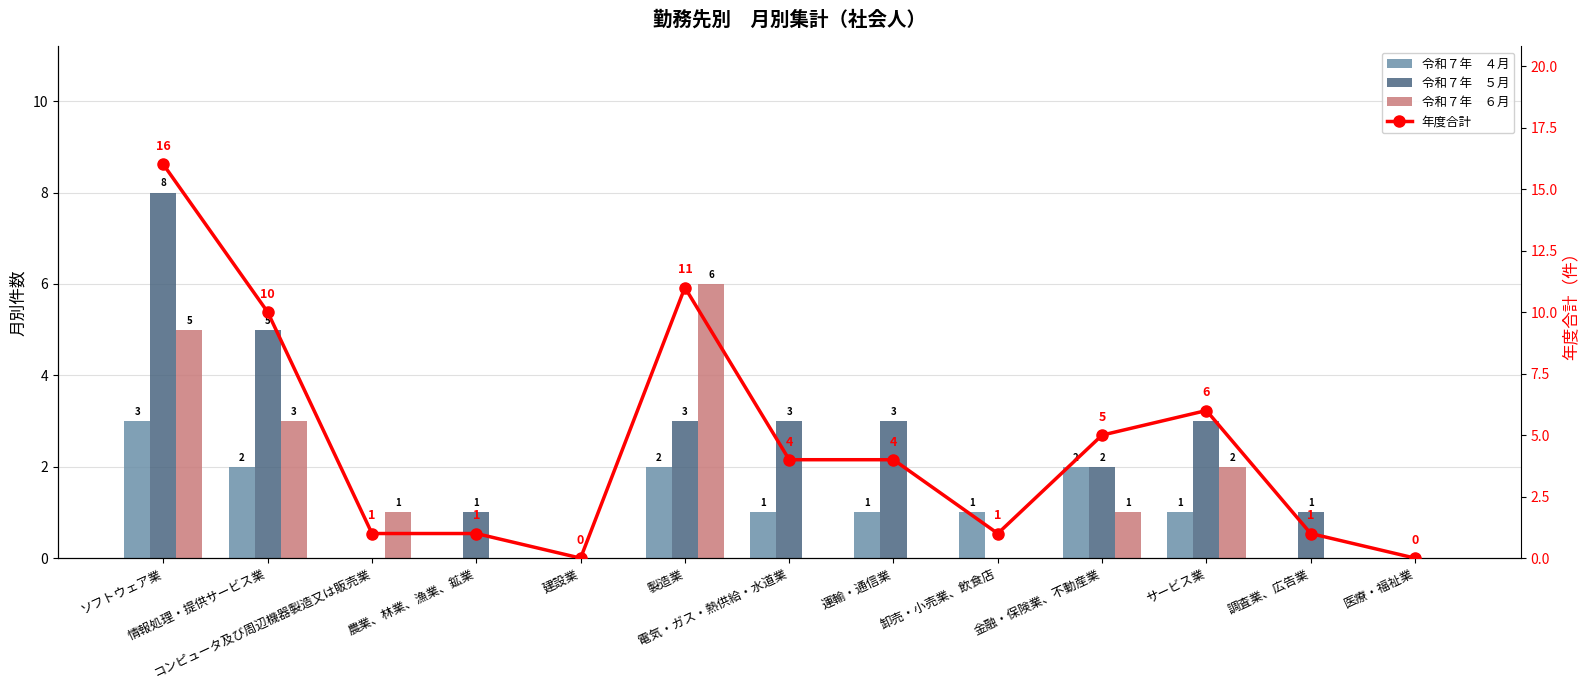

What is the value of the 年度合計 bar at the 8th from the left?

4